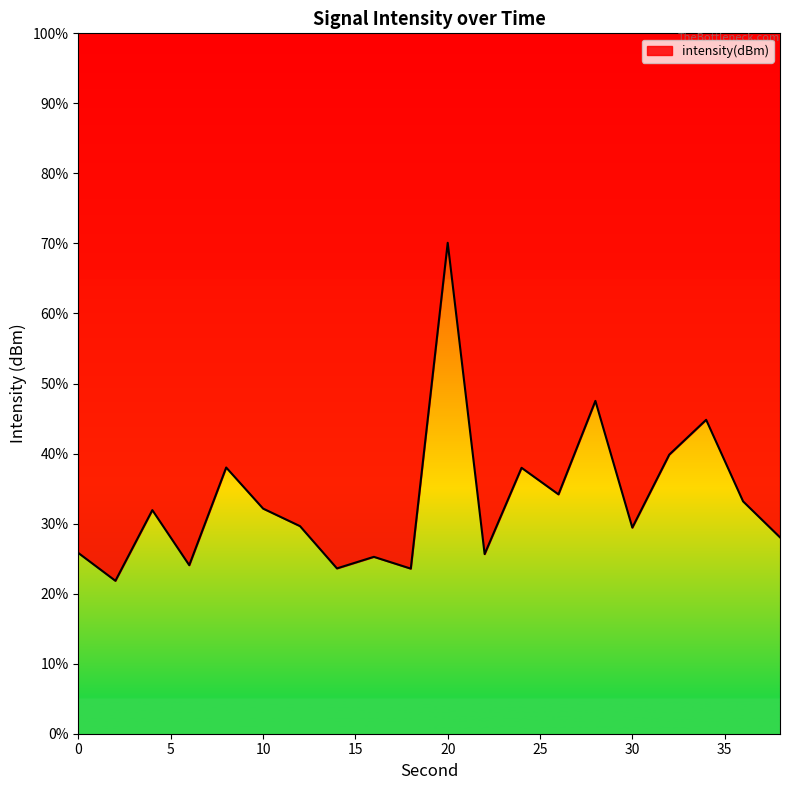

Where is the first local maximum?

4